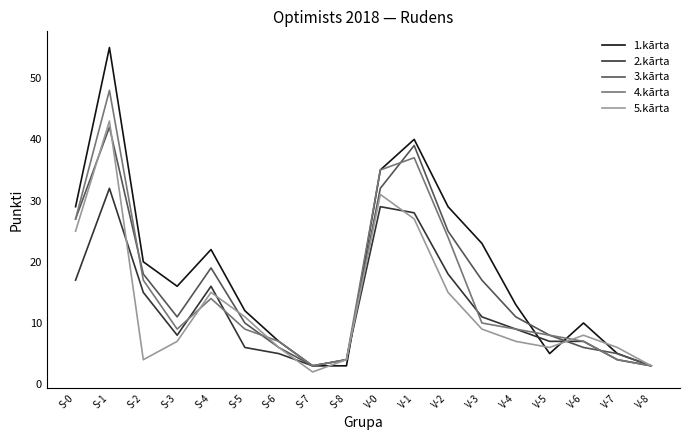

What position from the left is S-3?

4